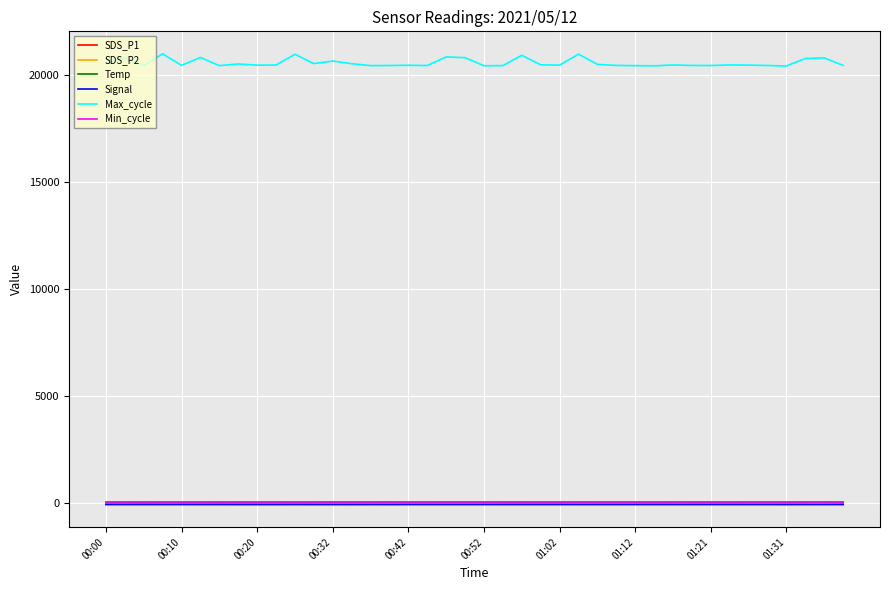

What is the lowest value of the Max_cycle series?

20424.0